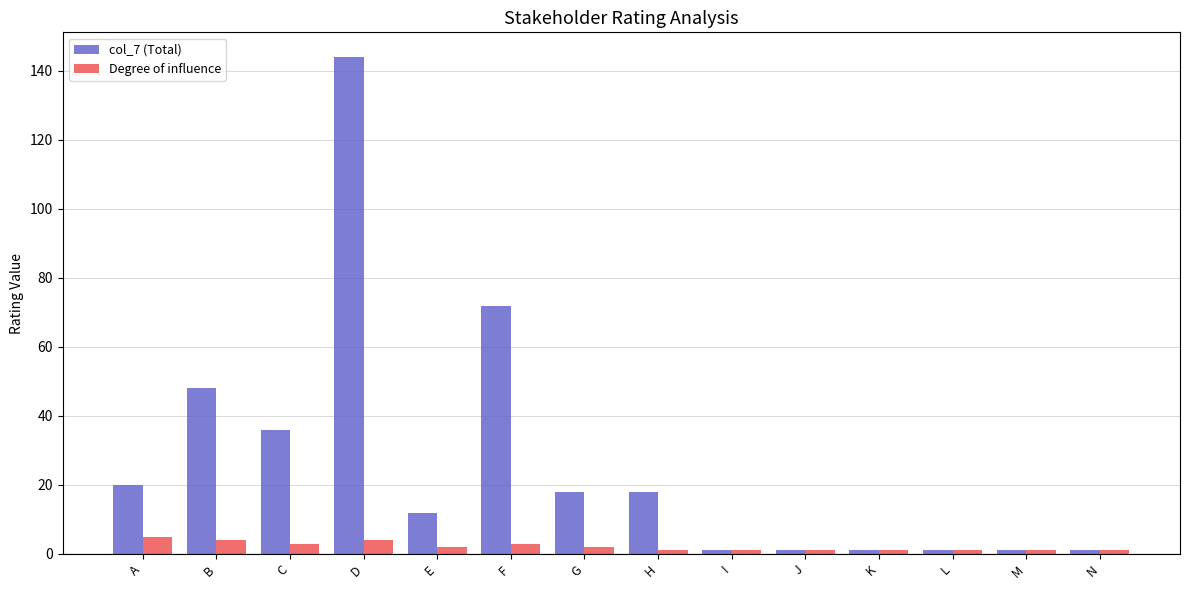

How many groups of bars are there?

14